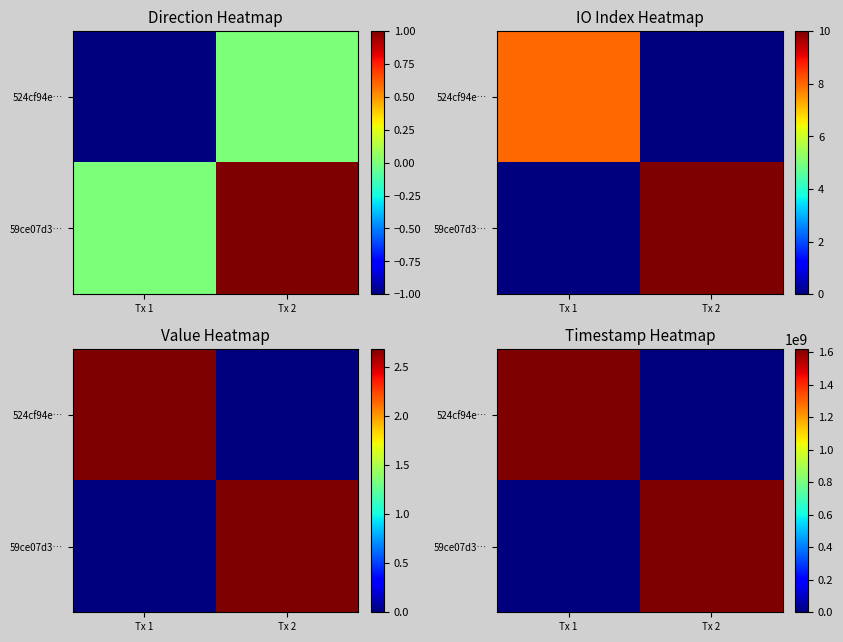

What is the maximum value shown in the chart?

1617702534